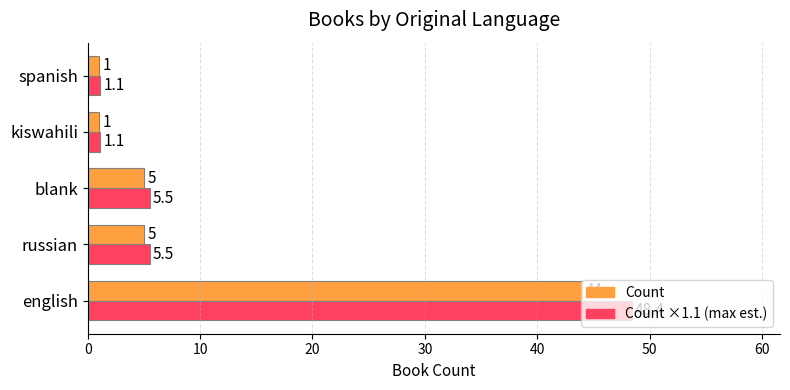

How many categories are shown in the chart?

5